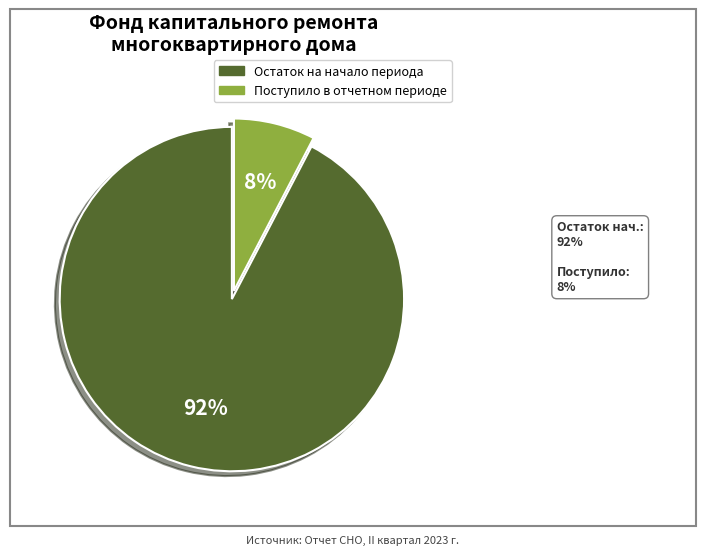

Is there any slice that represents more than half of the pie?

Yes